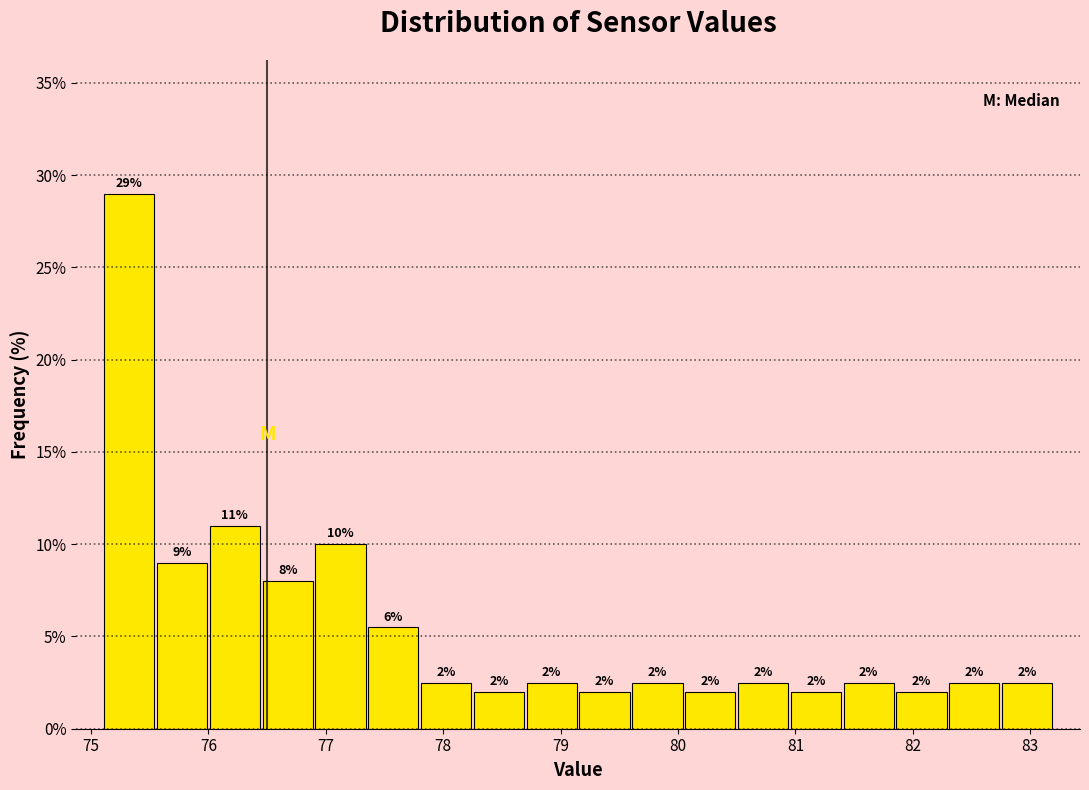

Over which range of the x-axis is the bar tallest?

75.10 to 75.55